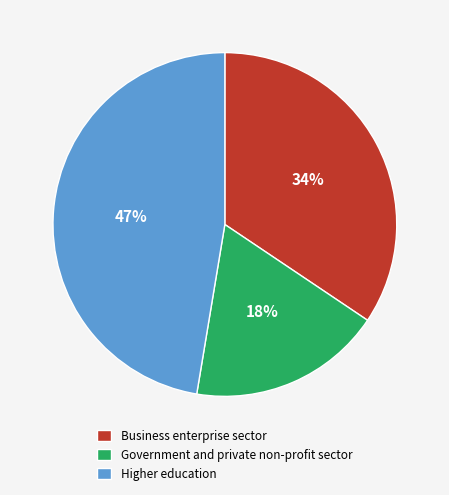

Rank the categories by value from highest to lowest.

Higher education, Business enterprise sector, Government and private non-profit sector